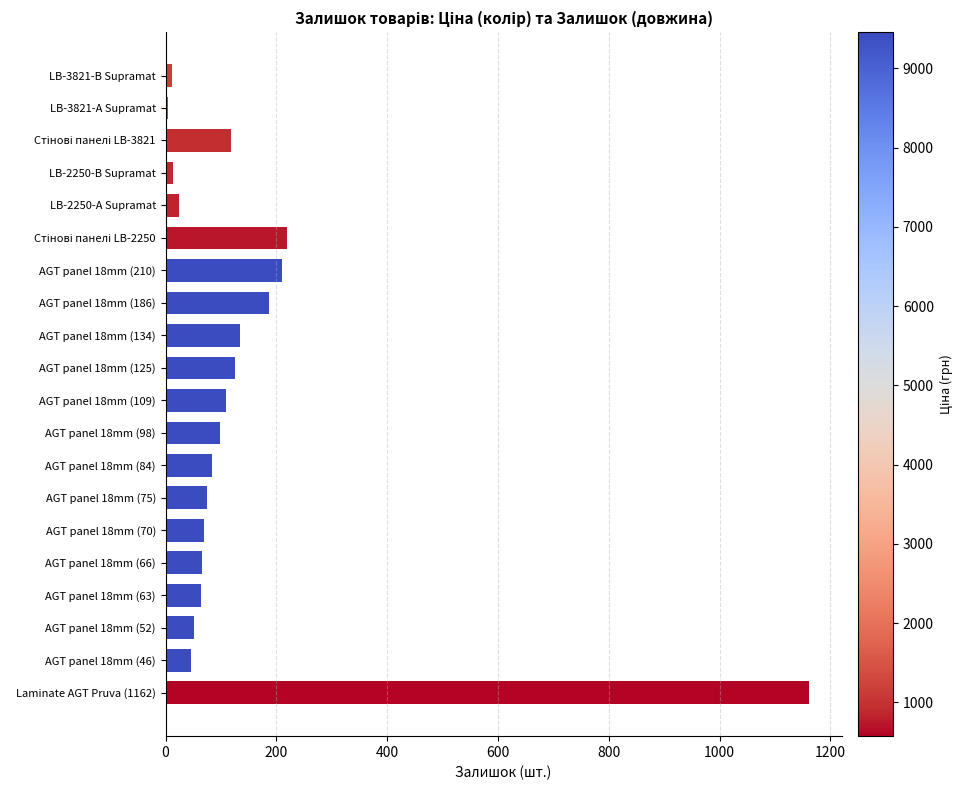

What is the sum of all values?

2871